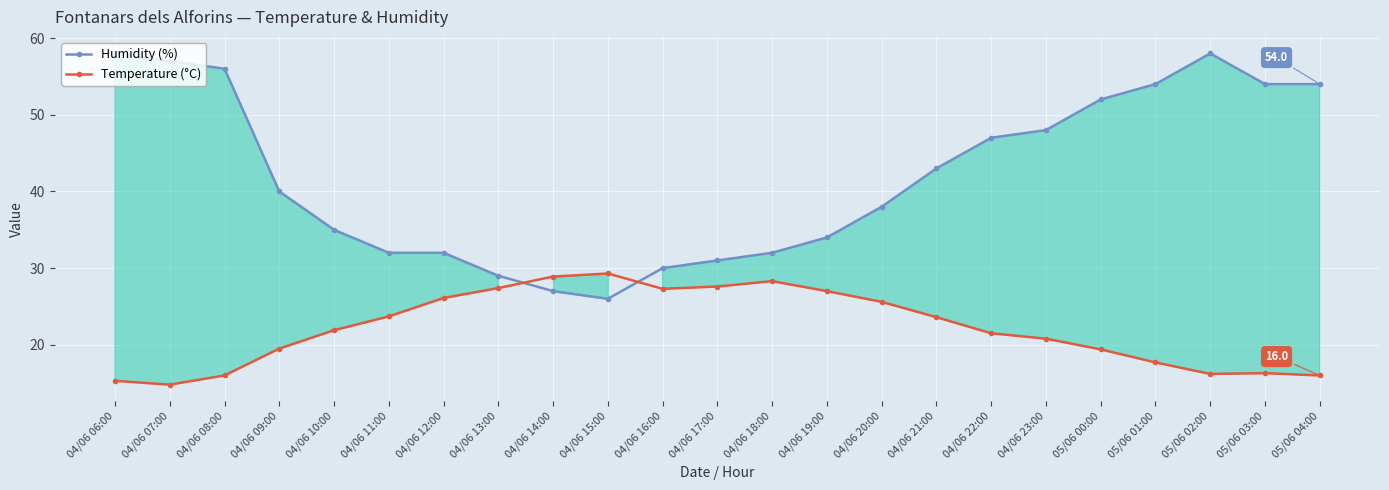

At which category is the sum across all series the highest?

05/06 02:00